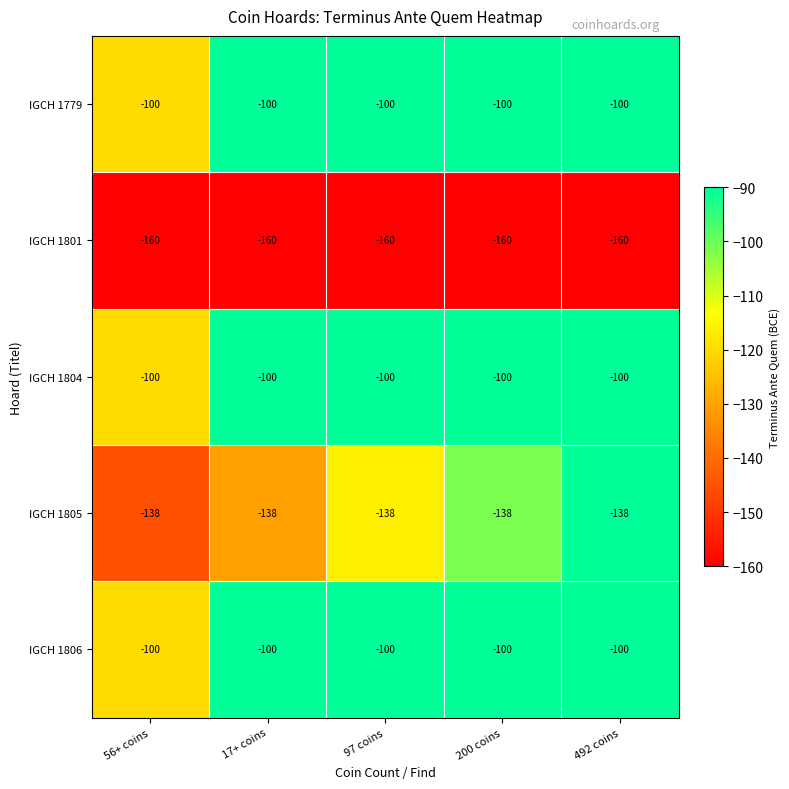

What is the minimum value for IGCH 1806?

-100